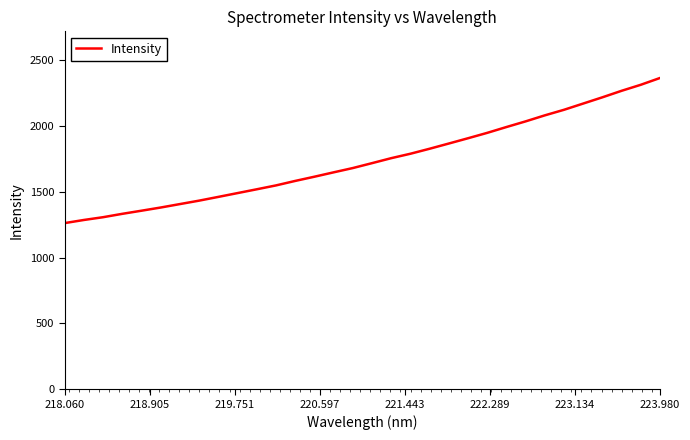

What is the smallest value displayed?

1261.2